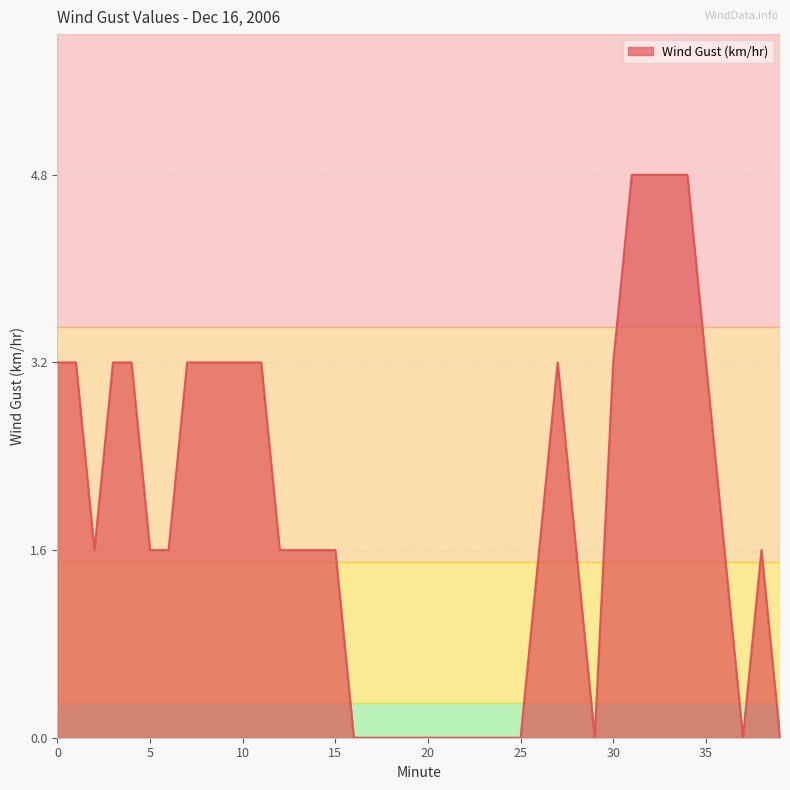

What is the greatest value displayed?

4.8